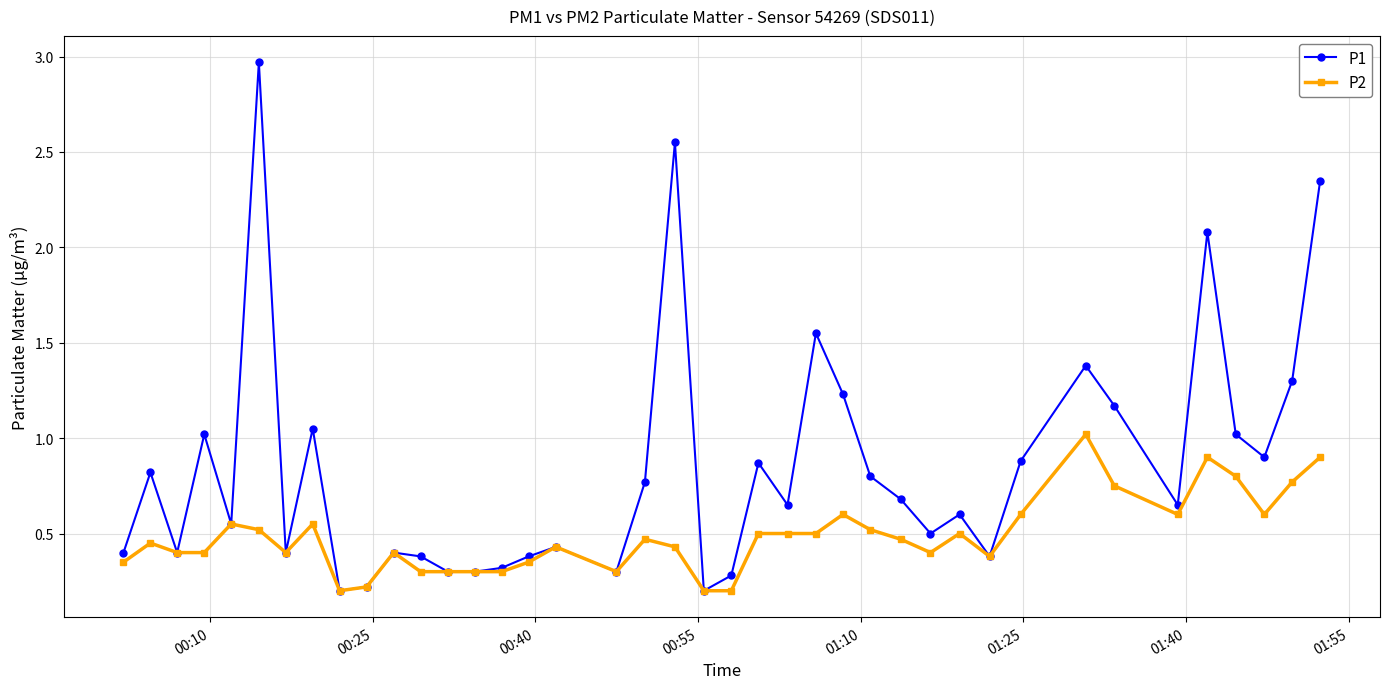

What is the maximum value shown in the chart?

3.0